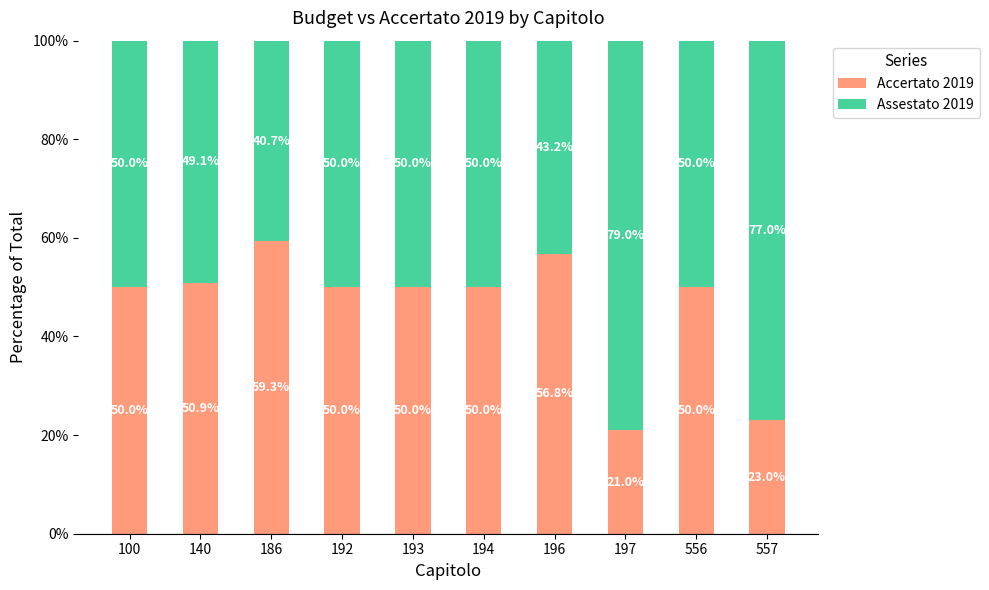

Reading right to left, transcribe the values for Accertato 2019.

557=23.0	556=50.0	197=21.0	196=56.8	194=50.0	193=50.0	192=50.0	186=59.3	140=50.9	100=50.0